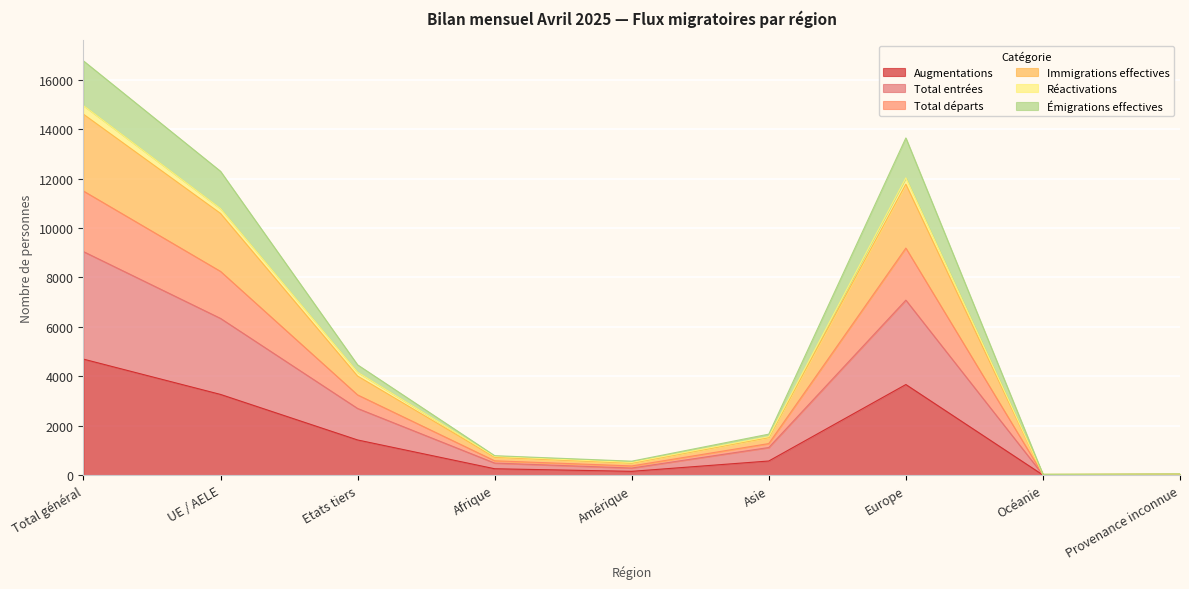

Is the value of Émigrations effectives at Total général greater than the value of Augmentations at Afrique?

Yes